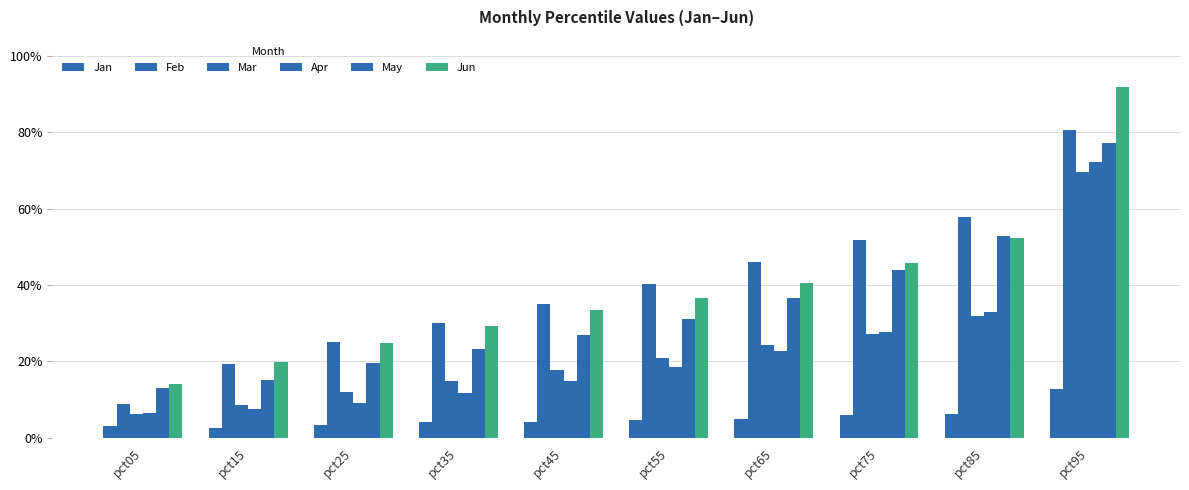

Reading left to right, transcribe all the data shown in this chart.

Jan: pct05=0.0	pct15=0.0	pct25=0.0	pct35=0.0	pct45=0.0	pct55=0.0	pct65=0.0	pct75=0.1	pct85=0.1	pct95=0.1
Feb: pct05=0.1	pct15=0.2	pct25=0.3	pct35=0.3	pct45=0.4	pct55=0.4	pct65=0.5	pct75=0.5	pct85=0.6	pct95=0.8
Mar: pct05=0.1	pct15=0.1	pct25=0.1	pct35=0.1	pct45=0.2	pct55=0.2	pct65=0.2	pct75=0.3	pct85=0.3	pct95=0.7
Apr: pct05=0.1	pct15=0.1	pct25=0.1	pct35=0.1	pct45=0.1	pct55=0.2	pct65=0.2	pct75=0.3	pct85=0.3	pct95=0.7
May: pct05=0.1	pct15=0.2	pct25=0.2	pct35=0.2	pct45=0.3	pct55=0.3	pct65=0.4	pct75=0.4	pct85=0.5	pct95=0.8
Jun: pct05=0.1	pct15=0.2	pct25=0.2	pct35=0.3	pct45=0.3	pct55=0.4	pct65=0.4	pct75=0.5	pct85=0.5	pct95=0.9